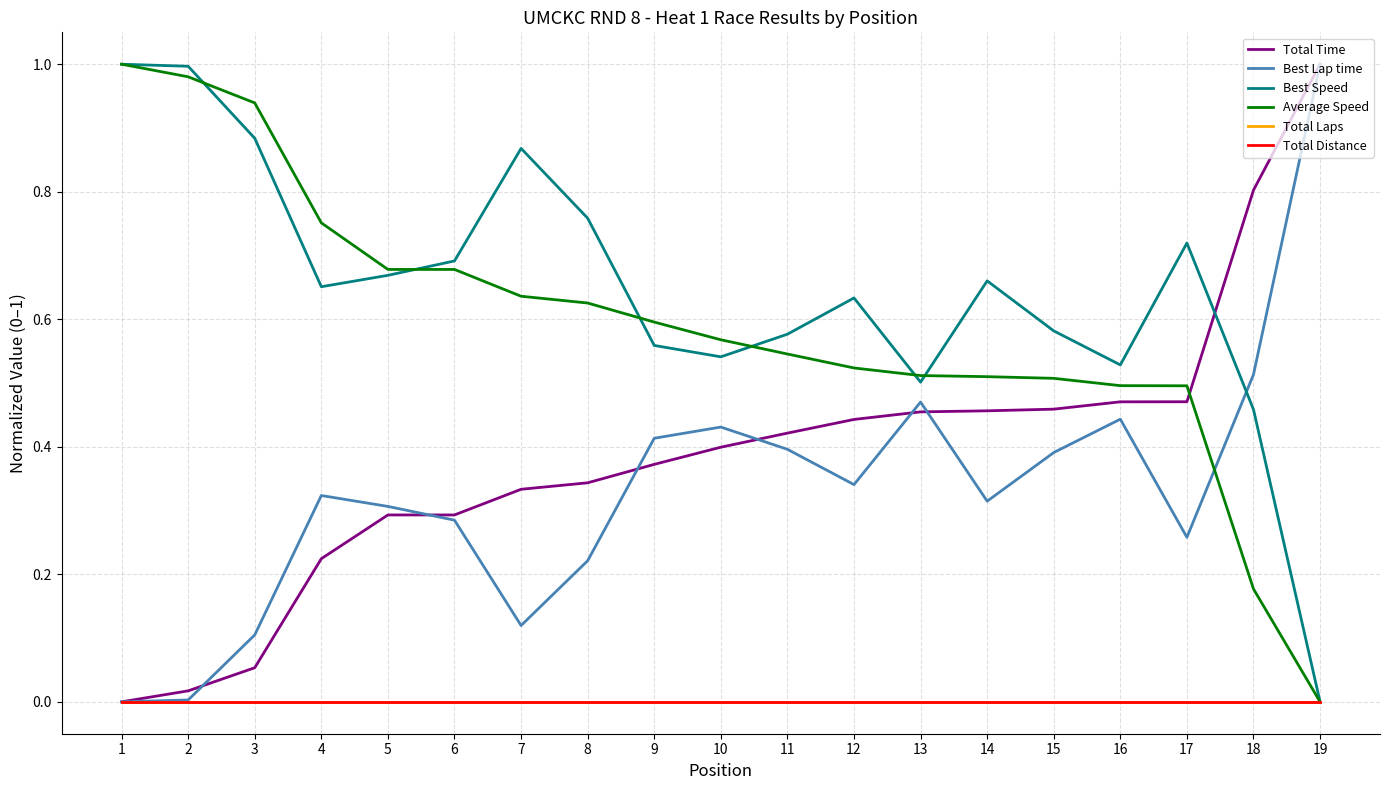

Does the chart have visible grid lines?

Yes